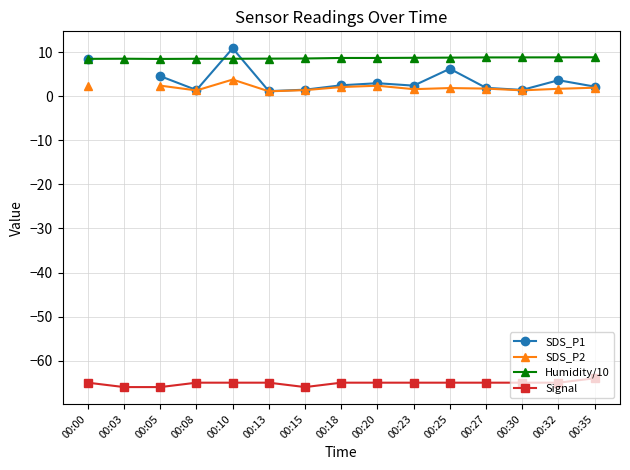

Between 00:18 and 00:30, which is larger?

00:18